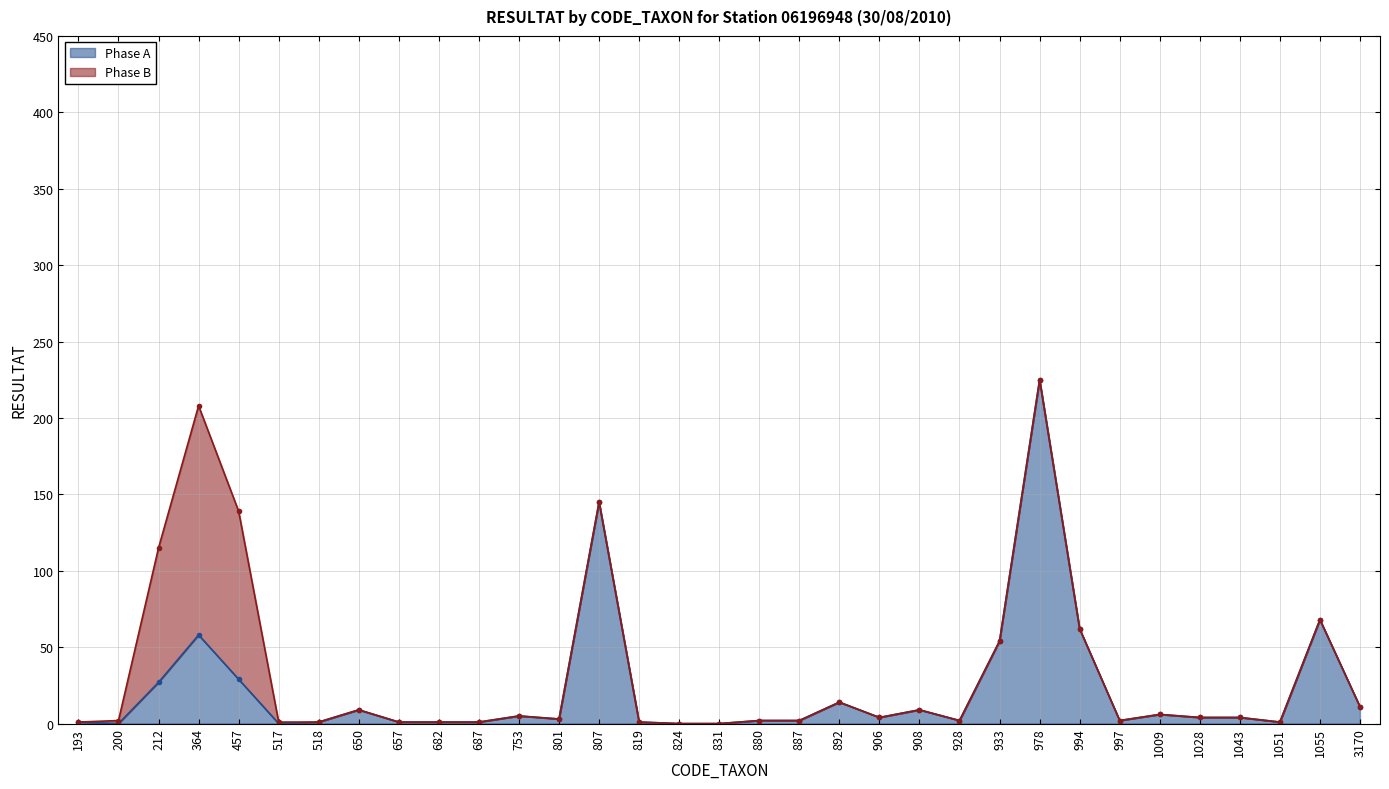

What is the value of the 1st point from the left?

1